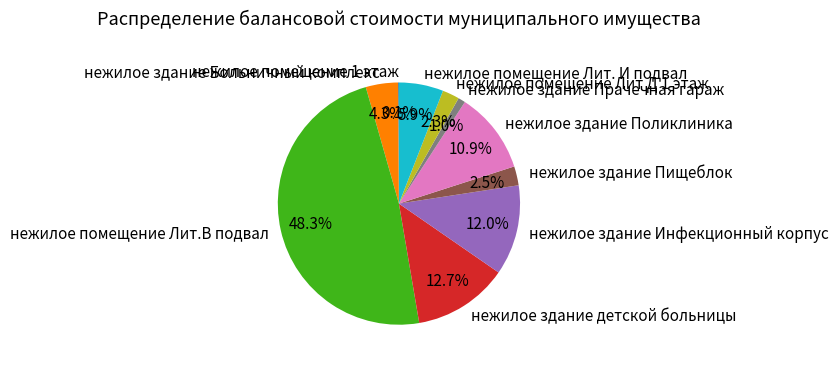

The нежилое помещение Лит Д 1 этаж slice represents 17% of the pie. True or false?

False